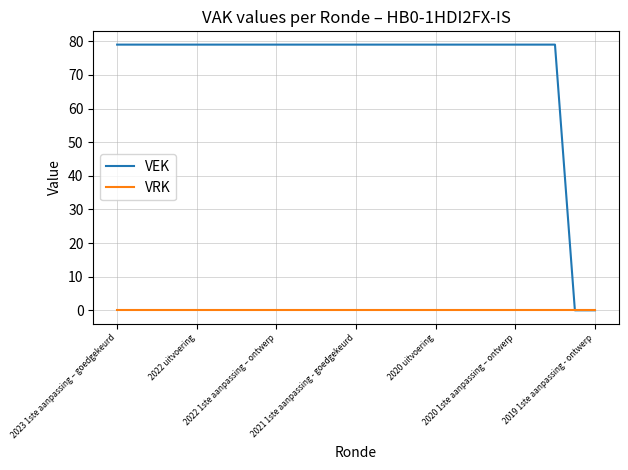

Rank the series by their maximum value, from highest to lowest.

VEK, VRK